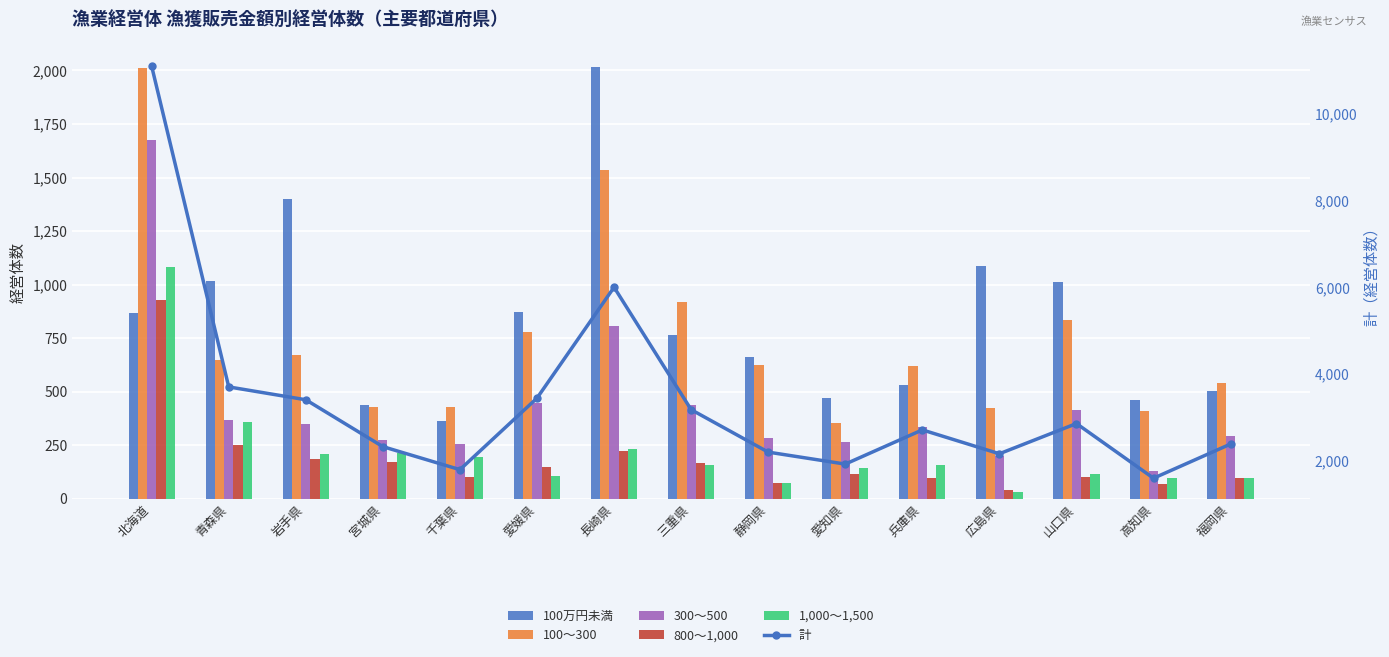

How many categories are shown in the chart?

15